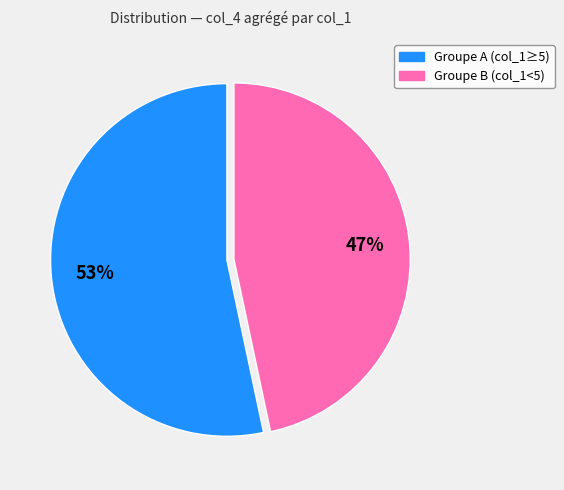

Does any single category account for the majority?

Yes